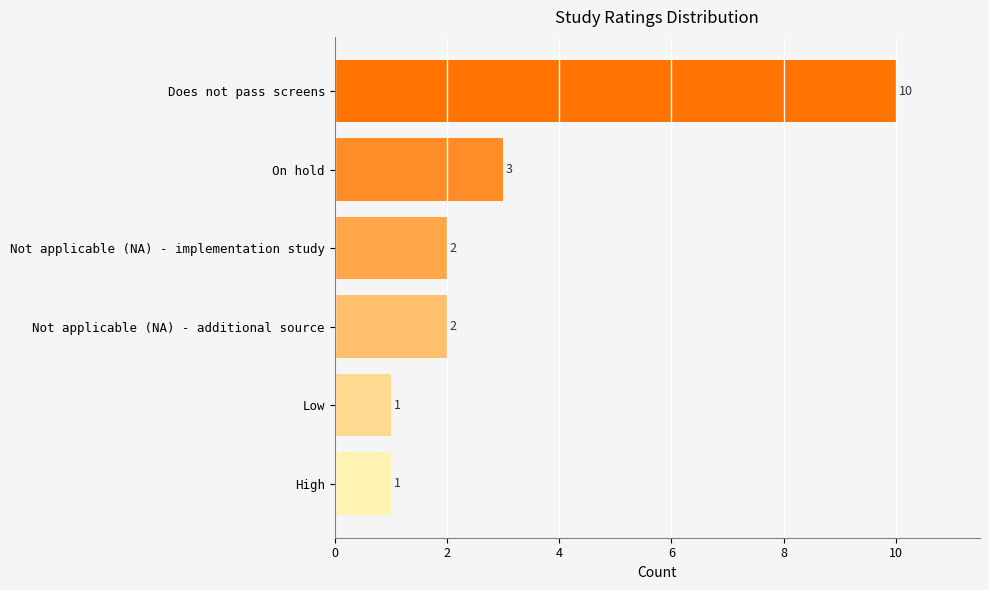

Reading top to bottom, what are all the values shown in this chart?

Does not pass screens=10	On hold=3	Not applicable (NA) - implementation study=2	Not applicable (NA) - additional source=2	Low=1	High=1